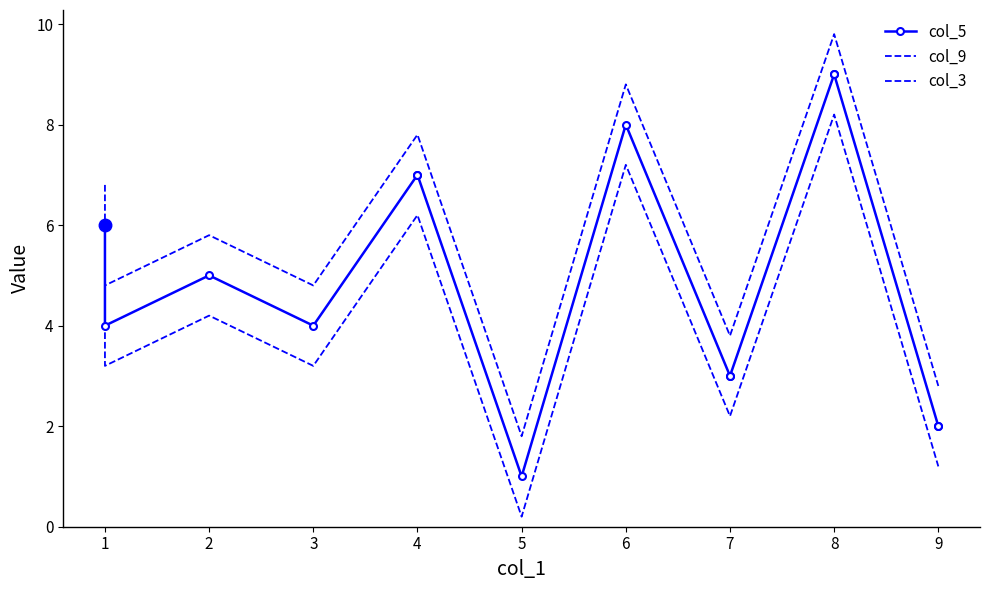

Which series has the largest range (max minus min)?

col_5